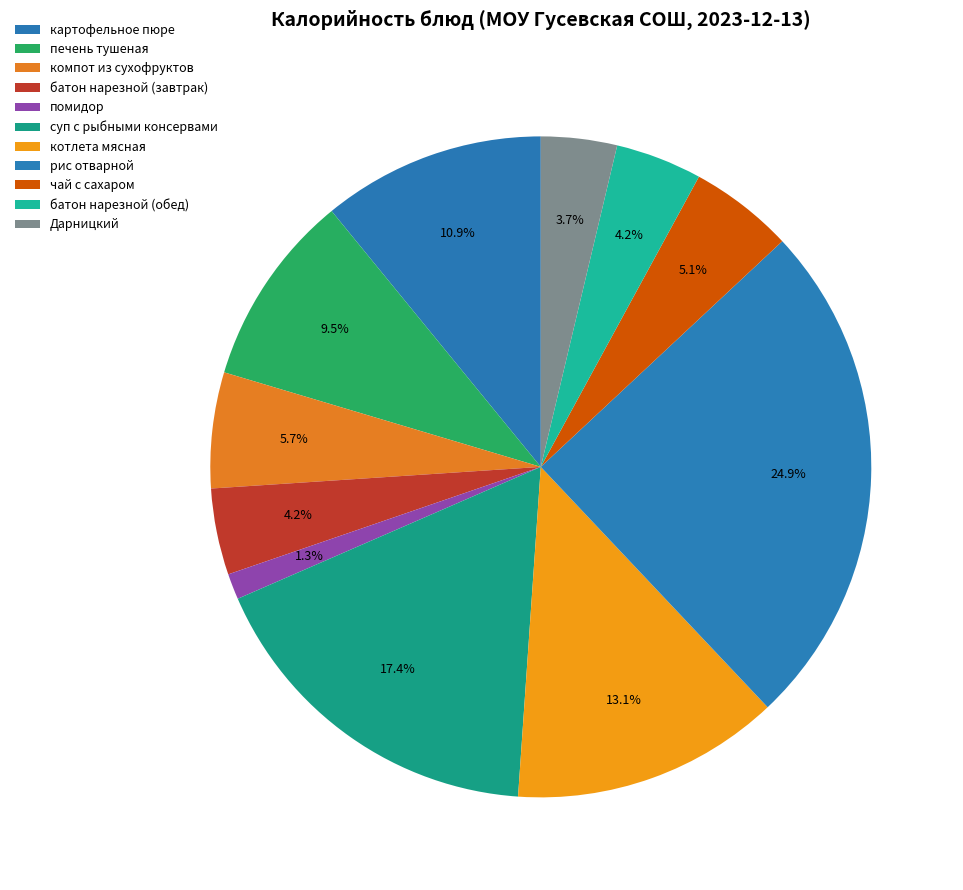

Which has a higher value, Дарницкий or картофельное пюре?

картофельное пюре